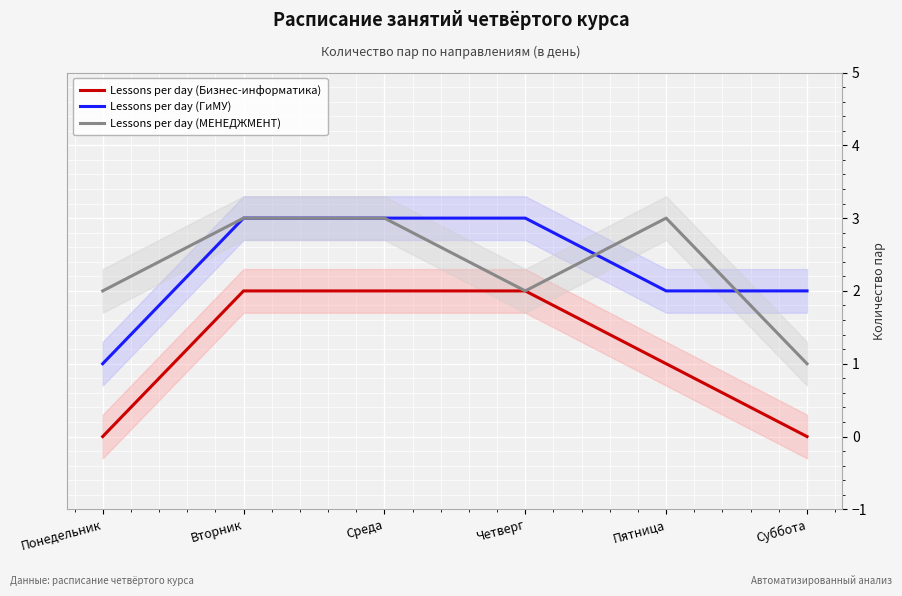

True or false: Lessons per day (МЕНЕДЖМЕНТ) and Lessons per day (Бизнес-информатика) intersect in this chart.

False